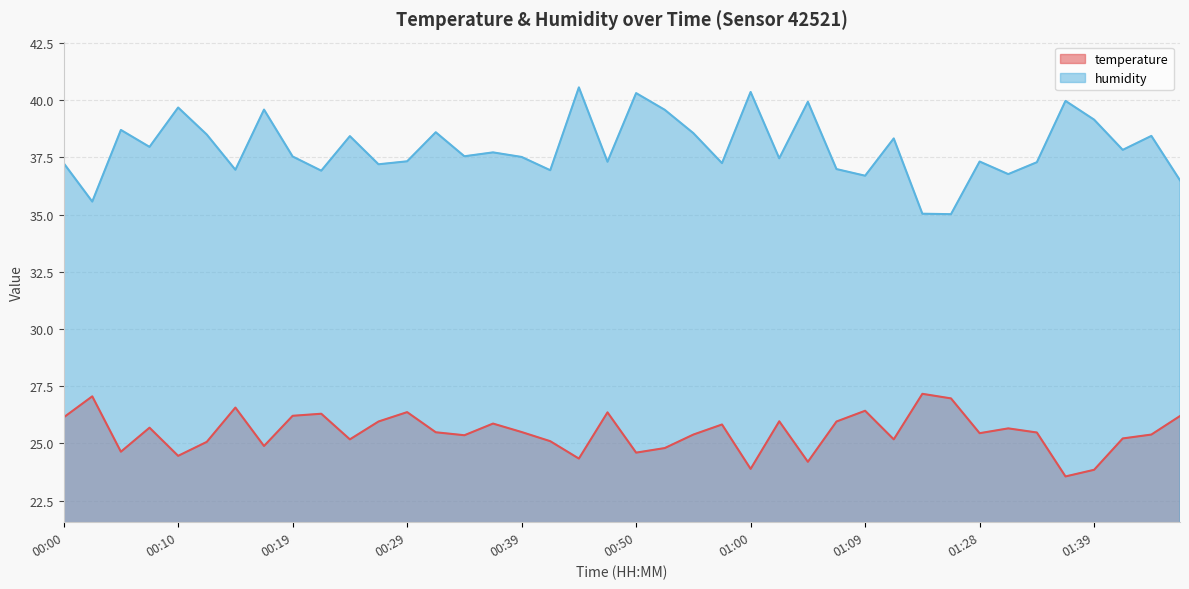

What is the sum of all humidity values?

1516.6